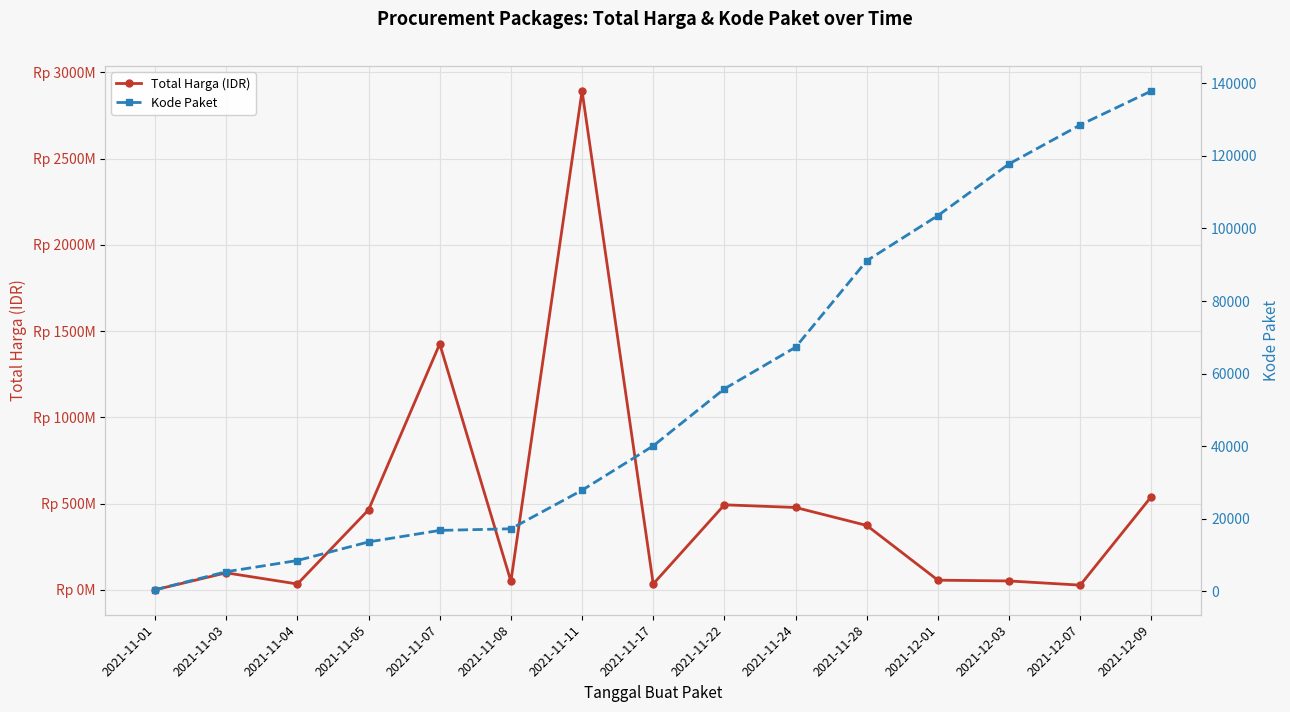

How many lines are shown in the chart?

2